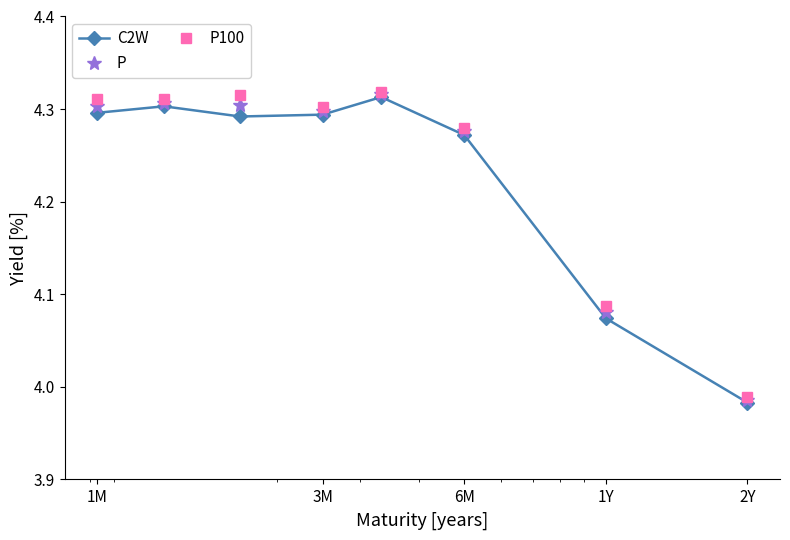

True or false: P has more than 1 interior local peaks.

True